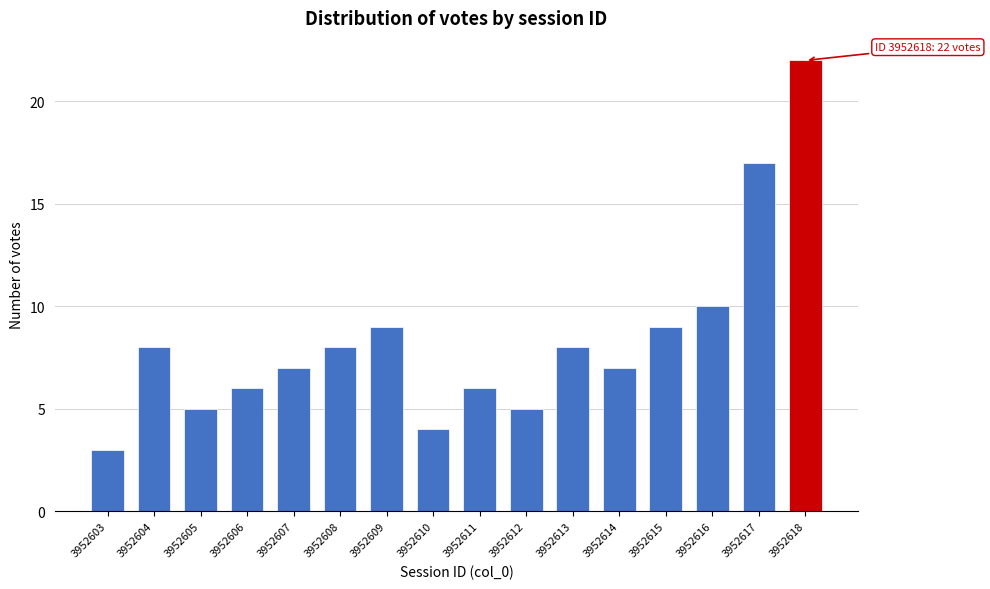

Reading right to left, what are all the values shown in this chart?

3952618=22	3952617=17	3952616=10	3952615=9	3952614=7	3952613=8	3952612=5	3952611=6	3952610=4	3952609=9	3952608=8	3952607=7	3952606=6	3952605=5	3952604=8	3952603=3